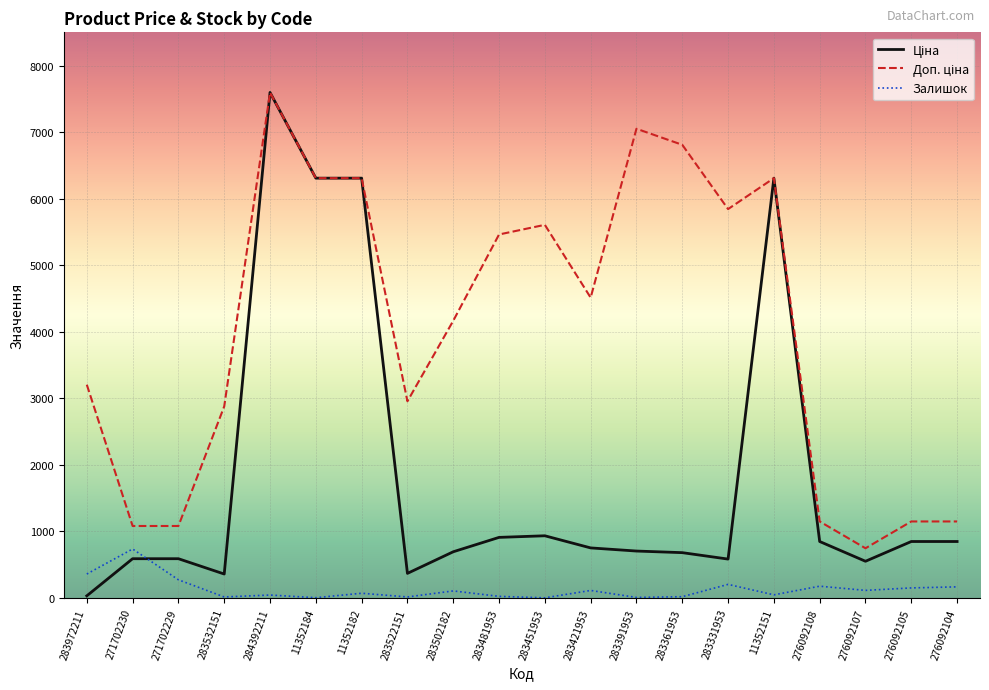

What is the total value across all series at 276092108?

2175.2